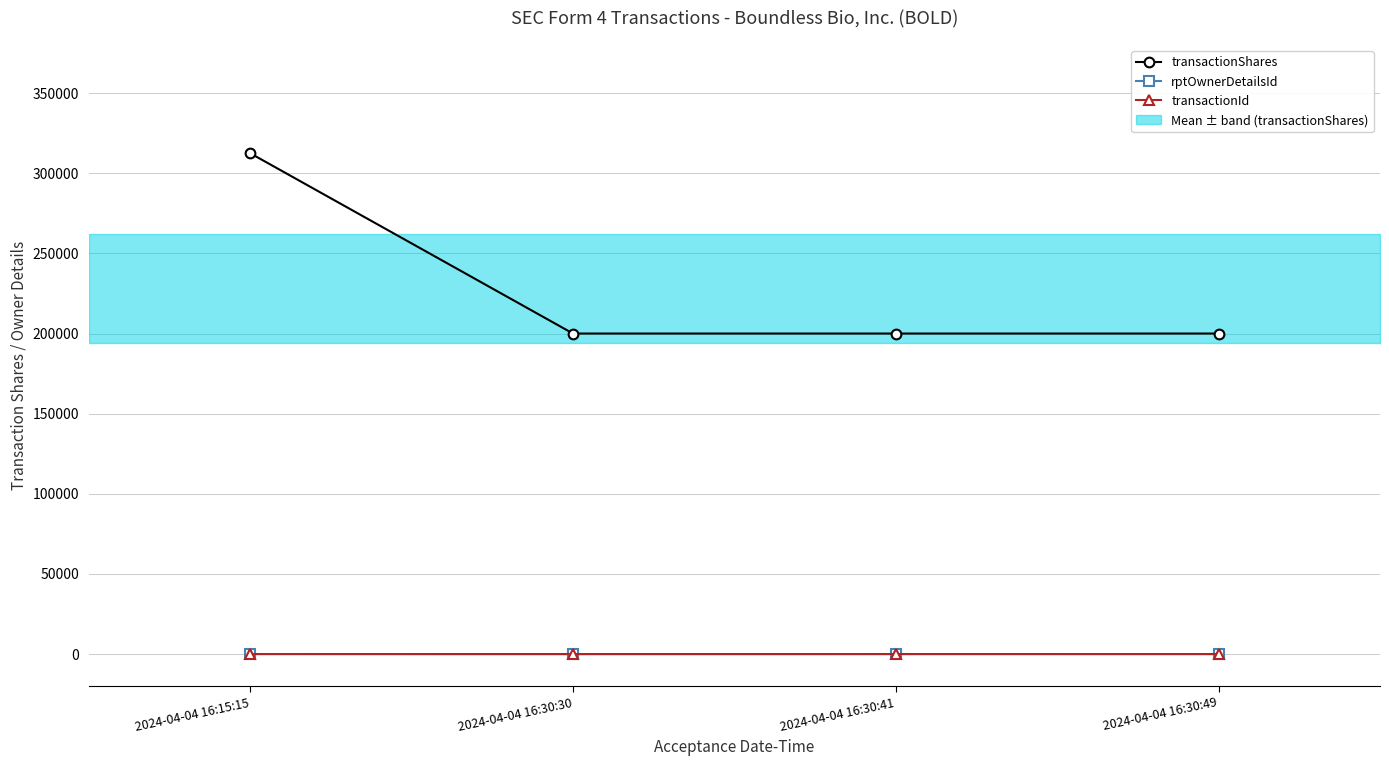

Reading left to right, extract all data points from this chart.

transactionShares: 312500	200000	200000	200000
rptOwnerDetailsId: 42	1	26	21
transactionId: 1	3	3	3